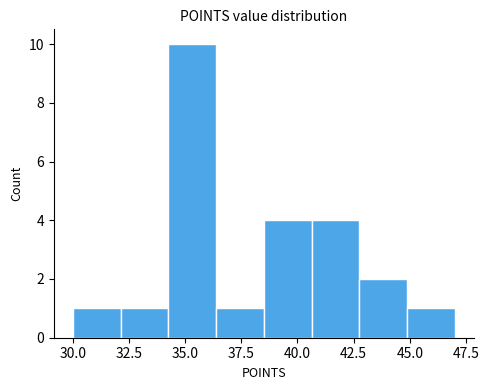

How tall is the bar that spans 40.5 to 43.0 on the x-axis? Neither the bar edges nor the heights are printed on the chart, so give them approximately, as read against the axes.

4